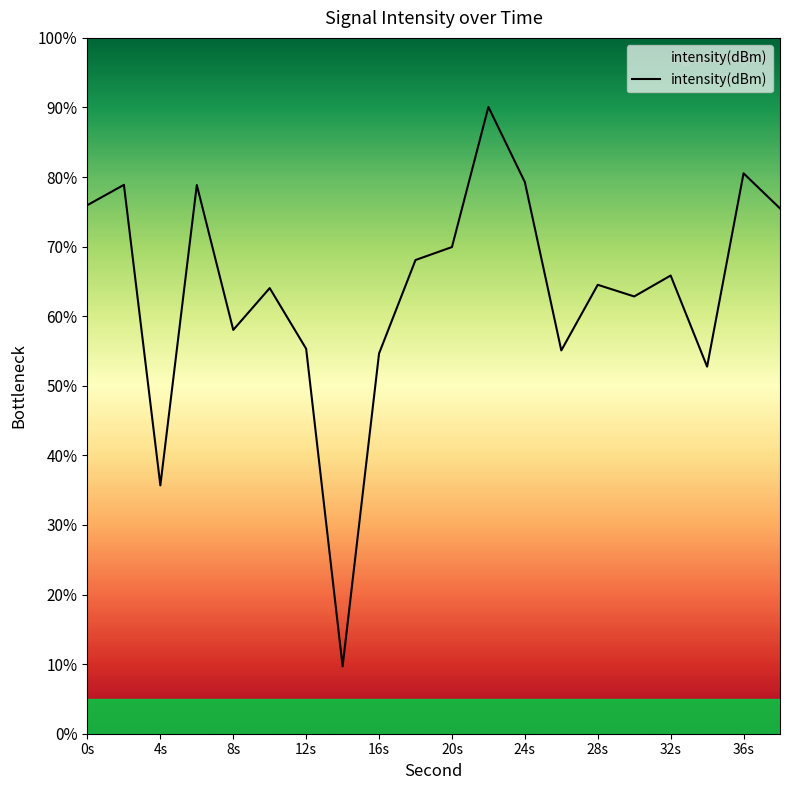

How many lines are shown in the chart?

1